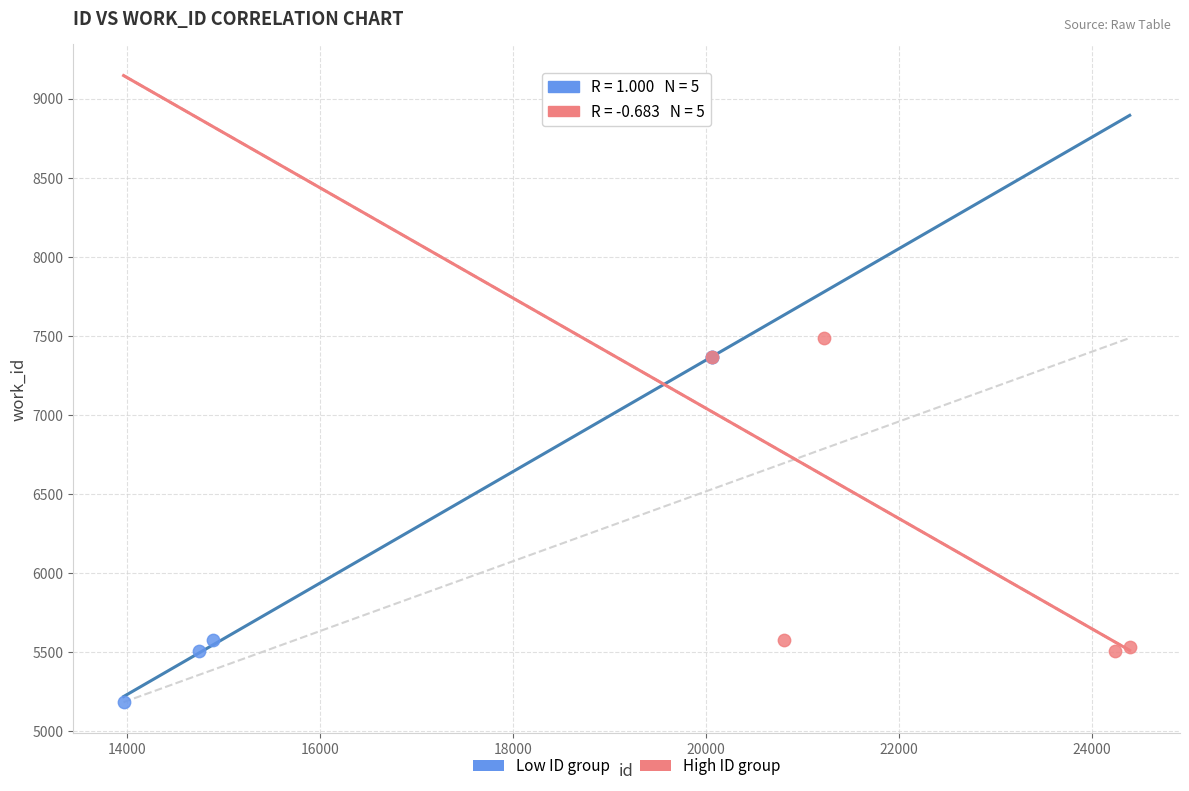

Which series has the largest Y range (max minus min)?

Low ID group